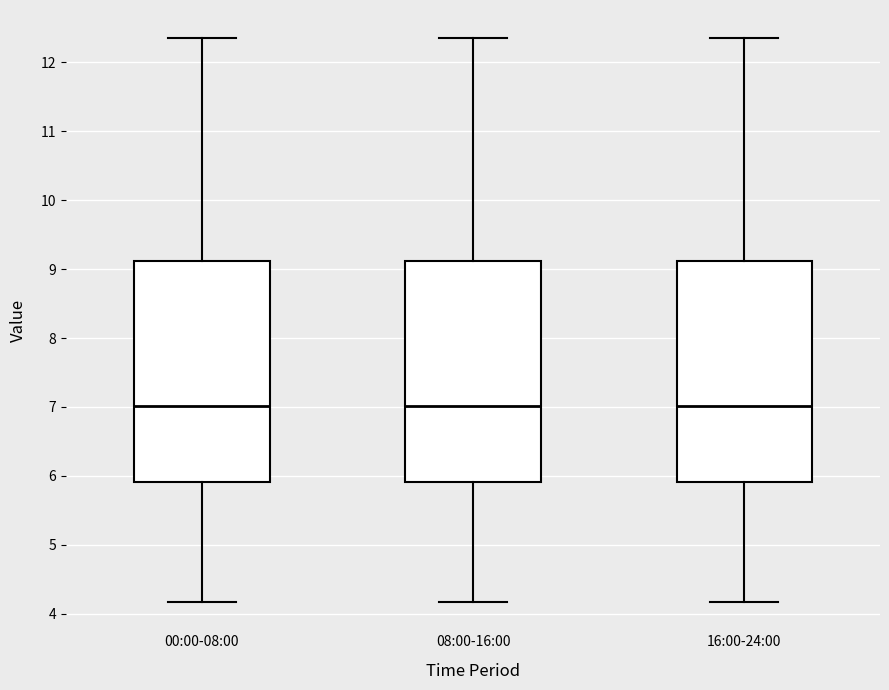

Reading left to right, transcribe this box plot: for each box, give where its median line is, the range the box spans, and where its two whiskers end, as read against the y-axis. The values are not printed on the chart, so give them approximately, as read against the axis.

00:00-08:00: median 7.0, box 5.9 to 9.1, whiskers 4.2 to 12.4
08:00-16:00: median 7.0, box 5.9 to 9.1, whiskers 4.2 to 12.4
16:00-24:00: median 7.0, box 5.9 to 9.1, whiskers 4.2 to 12.4